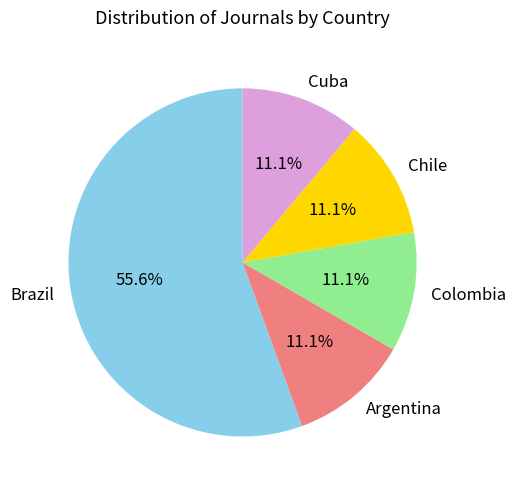

Count the number of slices in the pie.

5